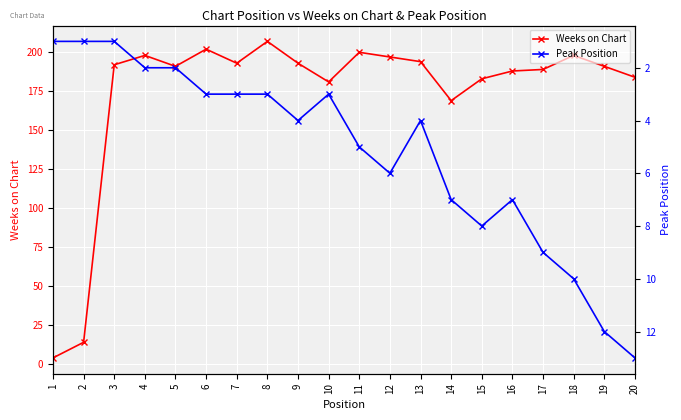

At which label does Weeks on Chart first exceed 192?

4